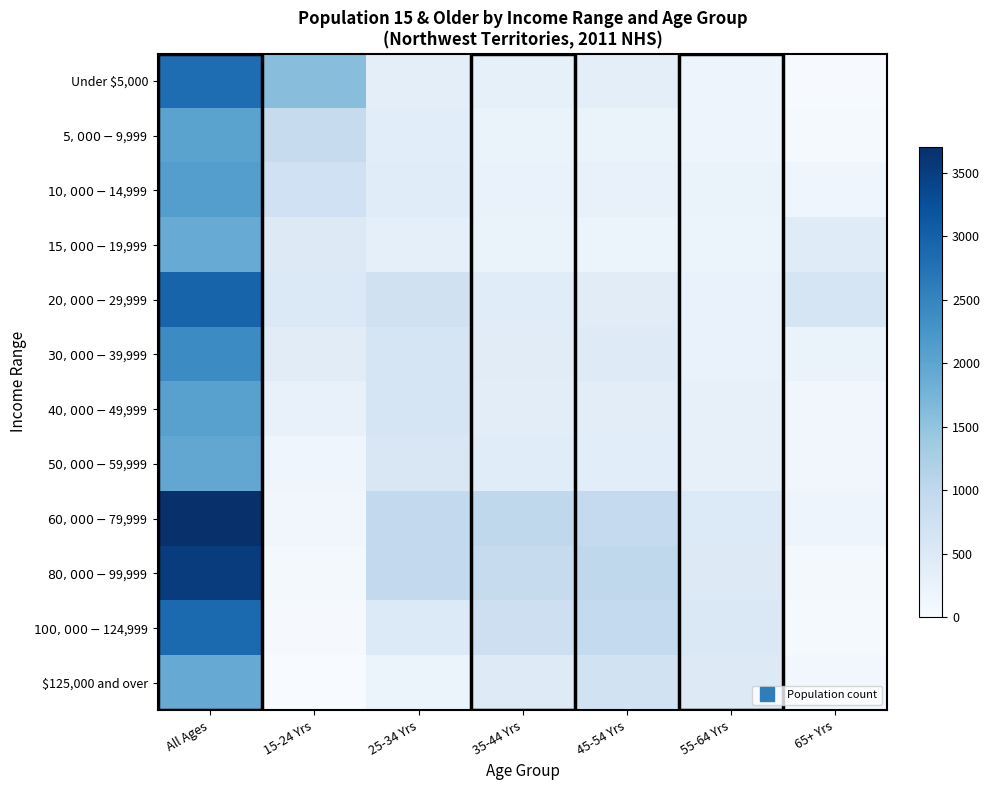

What is the difference between the highest and lowest values at 45-54 Yrs?

815